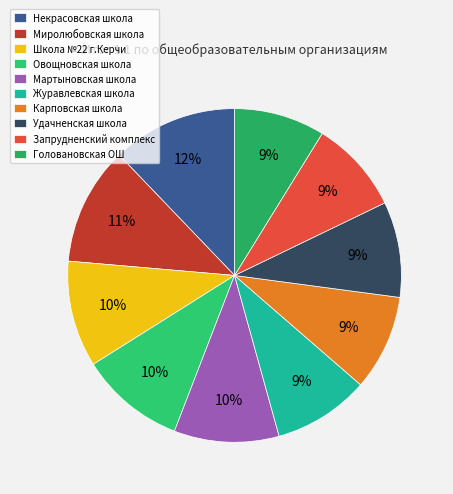

To the nearest percent, what is the average slice percentage?

10%